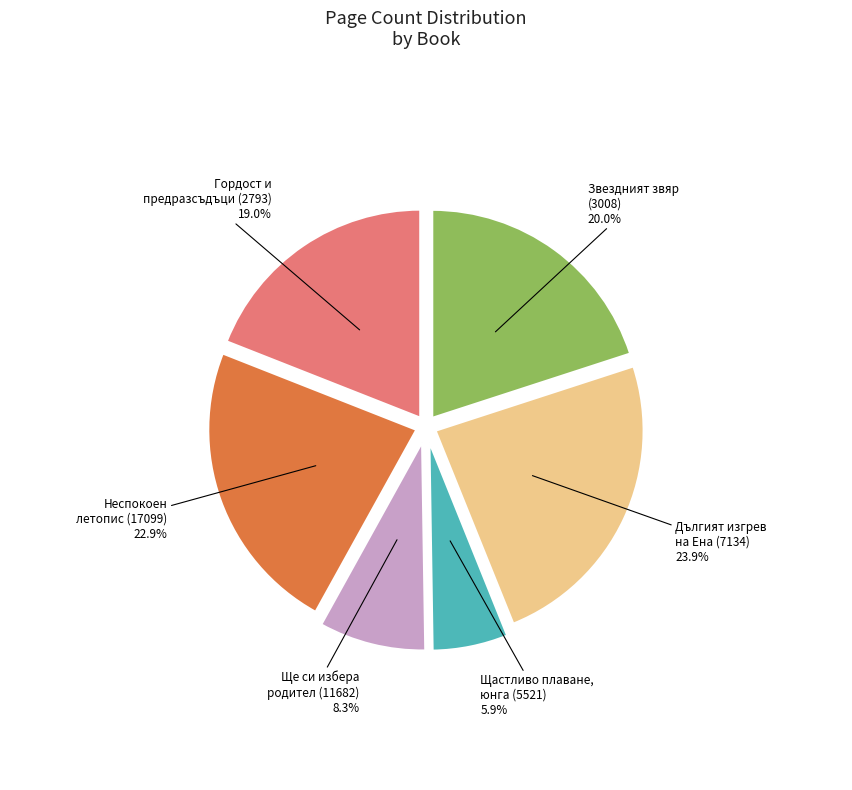

Does Щастливо плаване, юнга (5521) 5.9% account for over 50% of the chart?

No